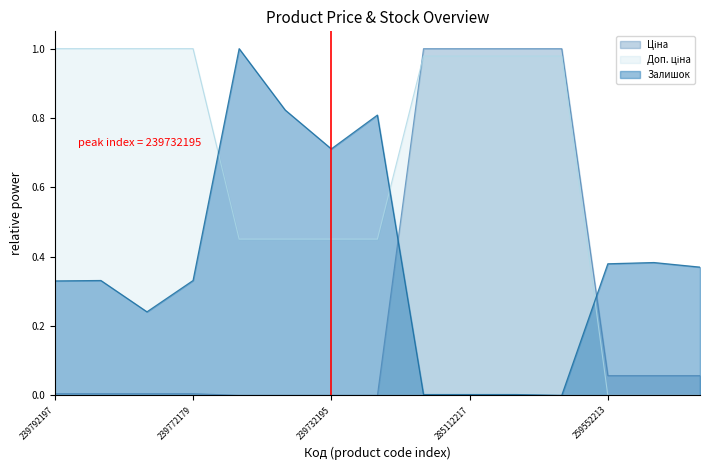

What is the spread (max minus min) of values at 285112217?

1.0